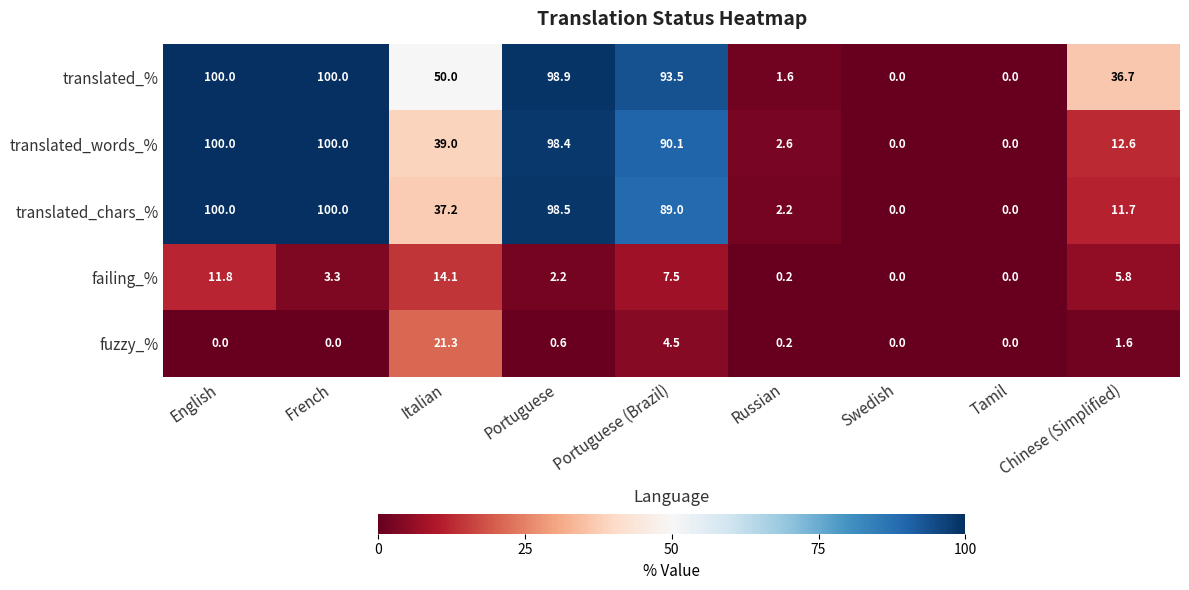

What is the sum of the translated_chars_% values at Russian and Portuguese (Brazil)?

91.2